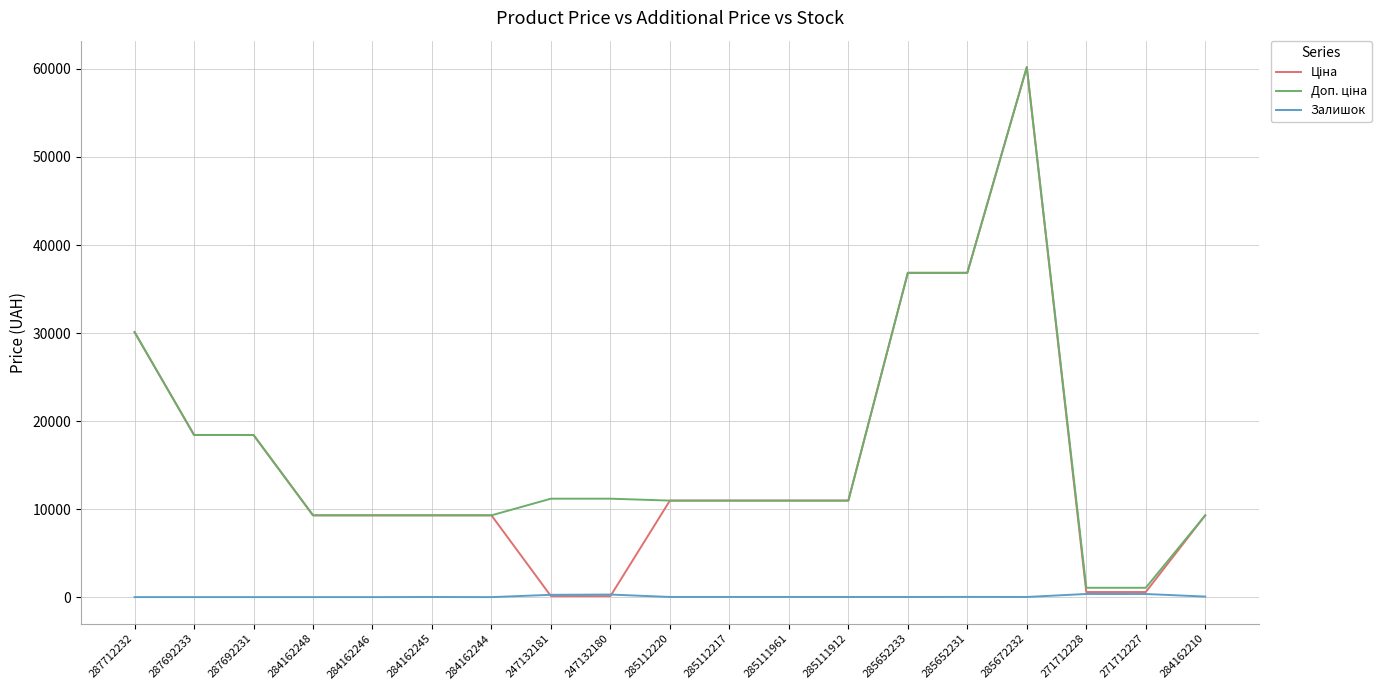

What is the maximum value shown in the chart?

60205.6